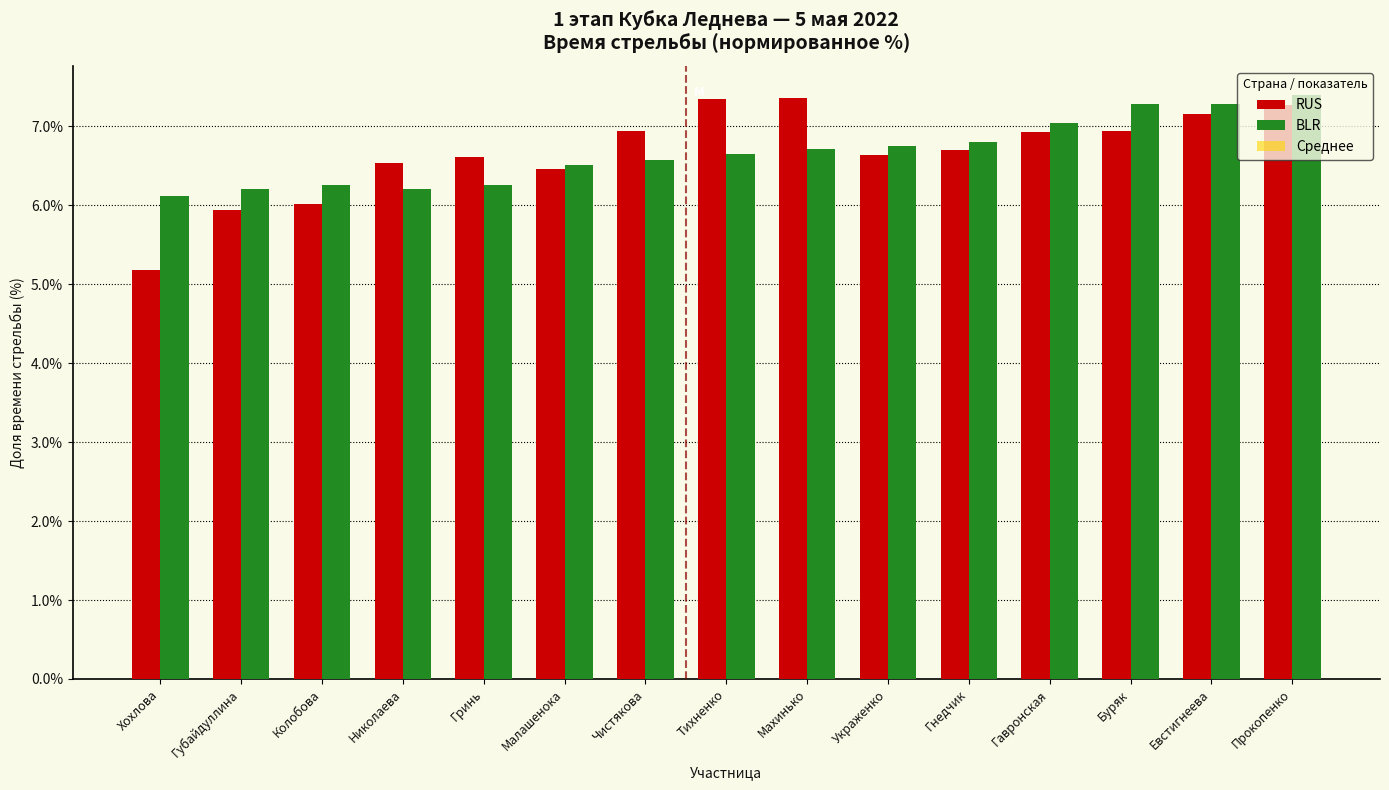

At how many categories does at least one series exceed 0?

15